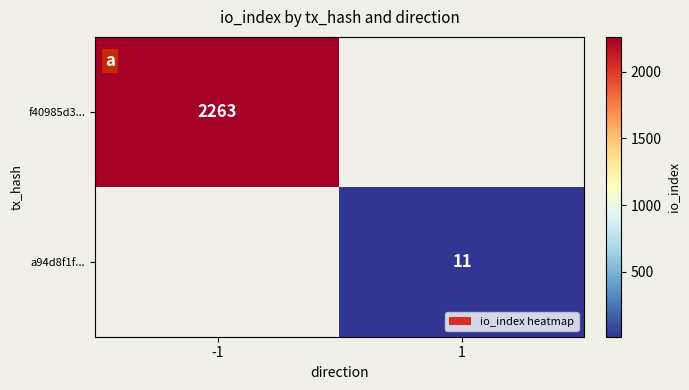

The value of f40985d3... at -1 is 1168. True or false?

False